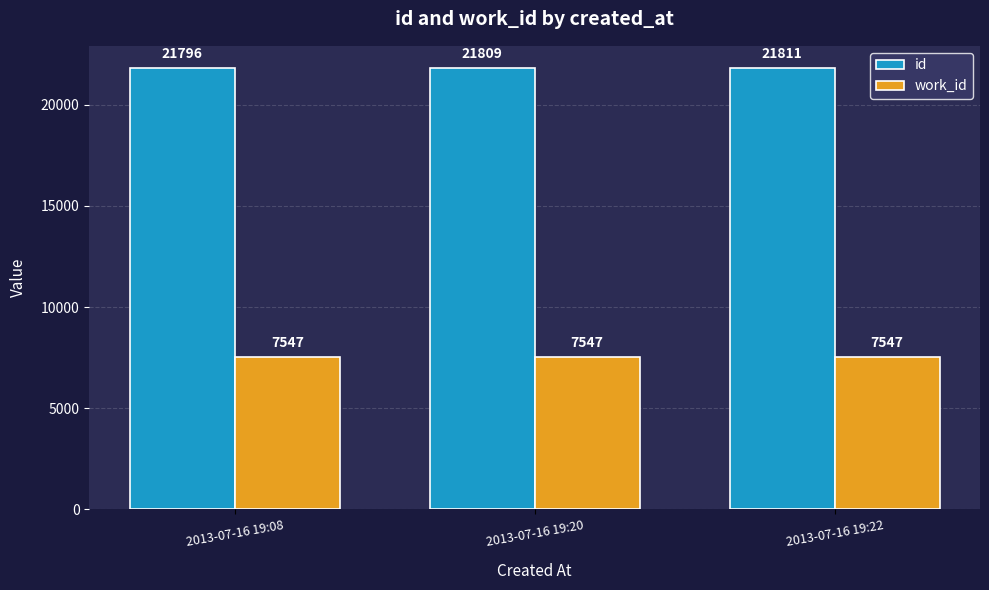

Reading right to left, transcribe all the data shown in this chart.

id: 2013-07-16 19:22=21811	2013-07-16 19:20=21809	2013-07-16 19:08=21796
work_id: 2013-07-16 19:22=7547	2013-07-16 19:20=7547	2013-07-16 19:08=7547